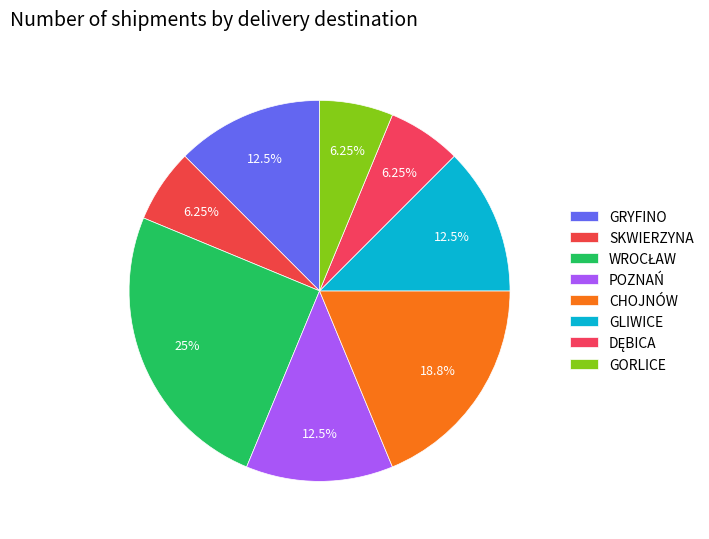

Count the number of slices in the pie.

8